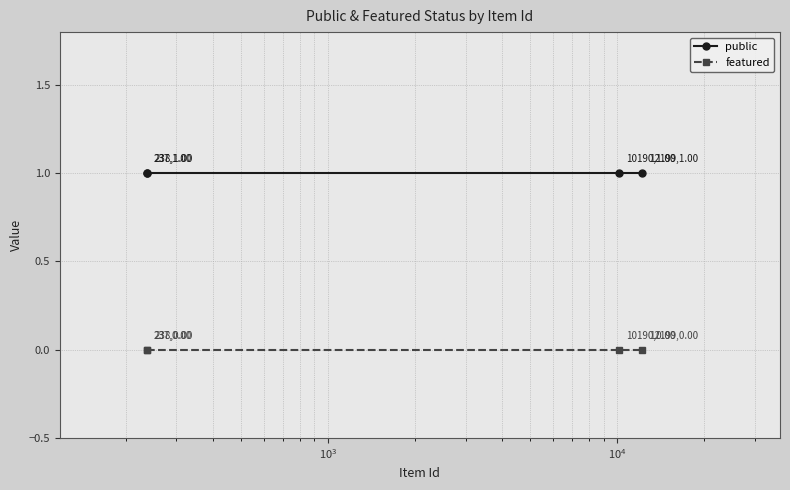

True or false: featured has more than 0 points higher than both neighbors.

False